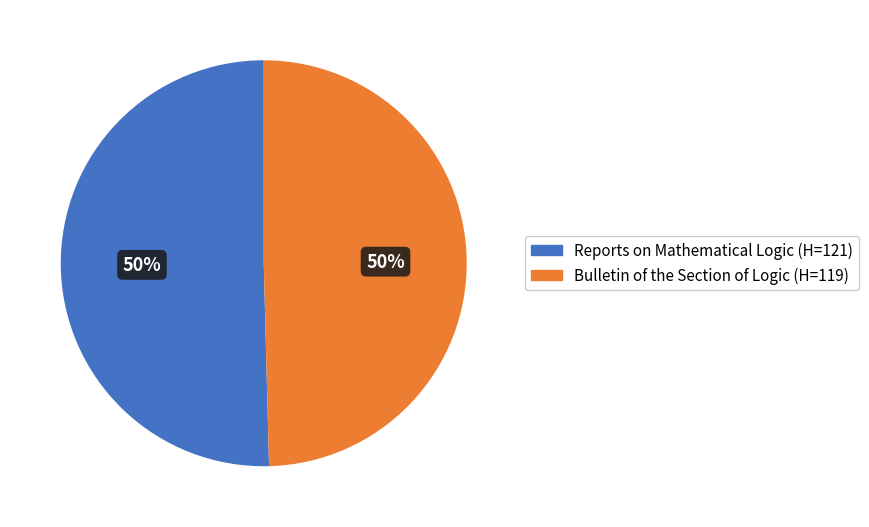

Rank the categories by value from highest to lowest.

Reports on Mathematical Logic (Rank 1), Bulletin of the Section of Logic (Rank 2)